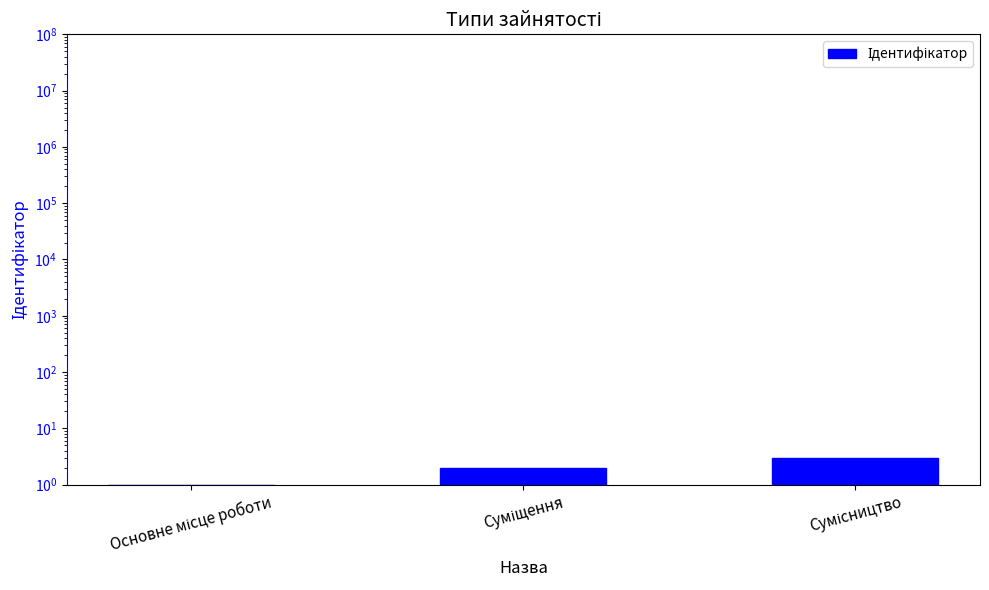

Which has a higher value, Сумісництво or Суміщення?

Сумісництво